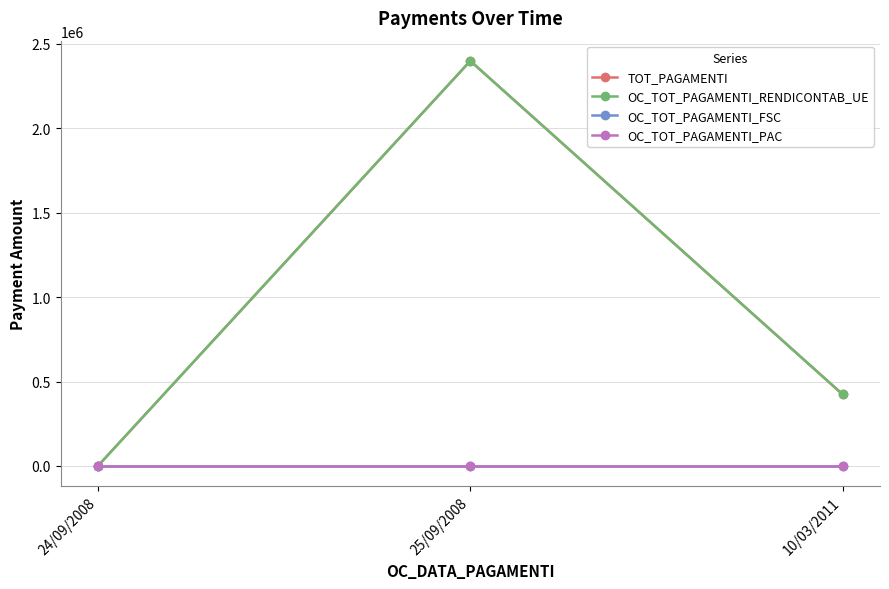

Is this an area chart (filled region under the line)?

No